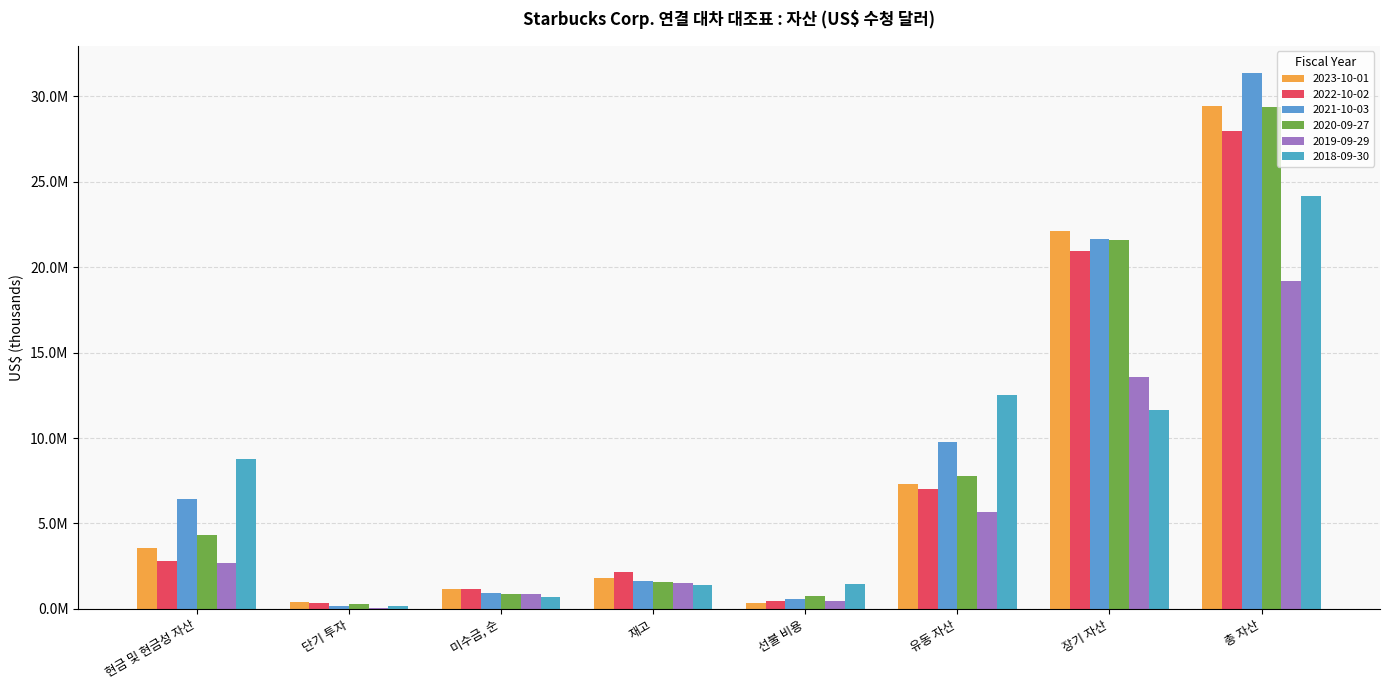

What is the minimum value shown in the chart?

70500